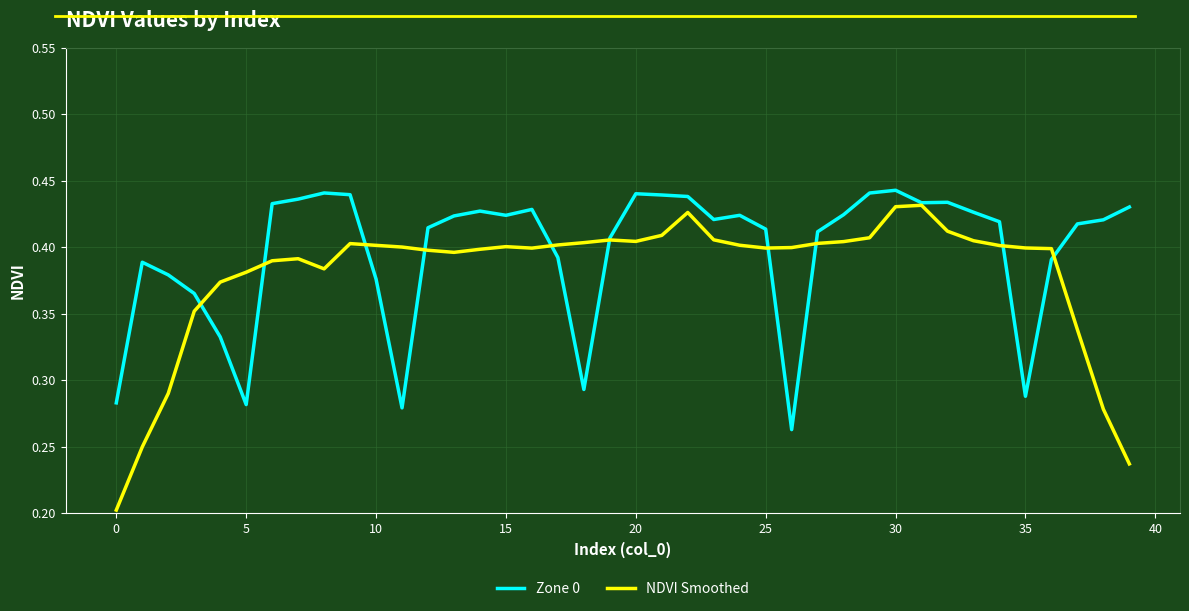

Which series has the widest spread of values?

NDVI Smoothed